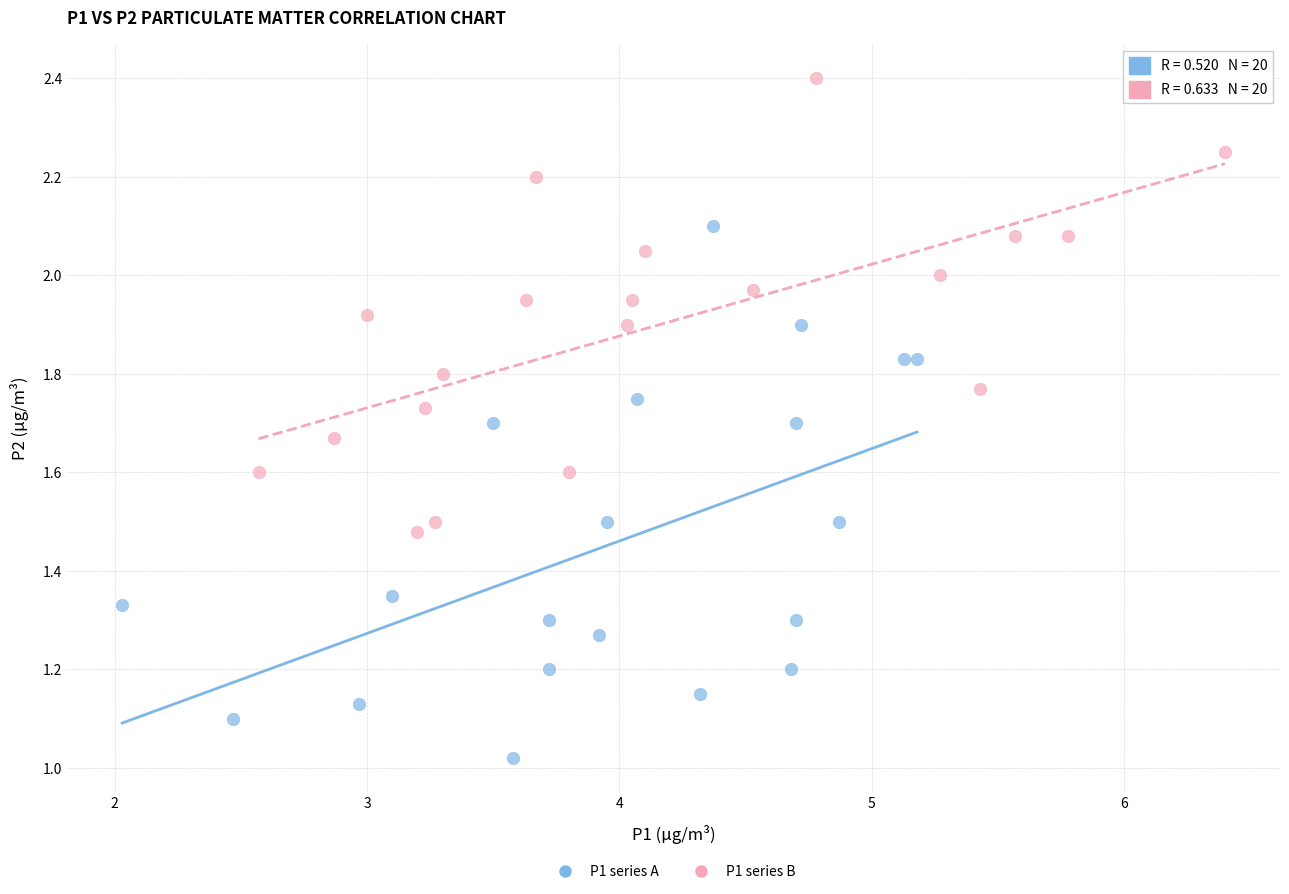

What are all the series names shown in the legend?

P1 series A, P1 series B